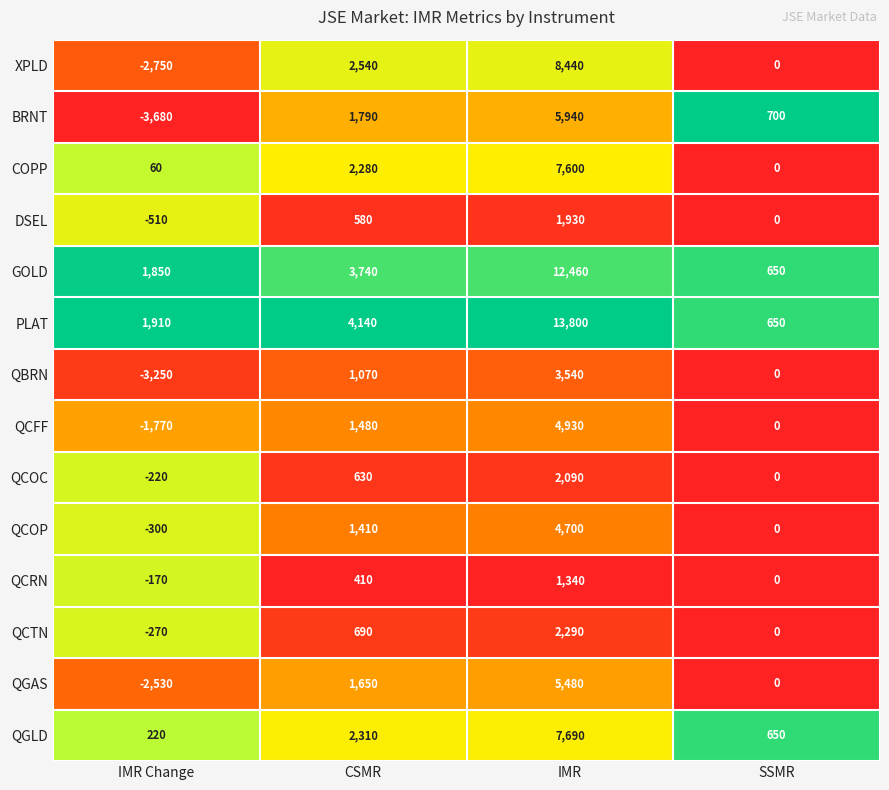

What is the maximum value shown in the chart?

13800